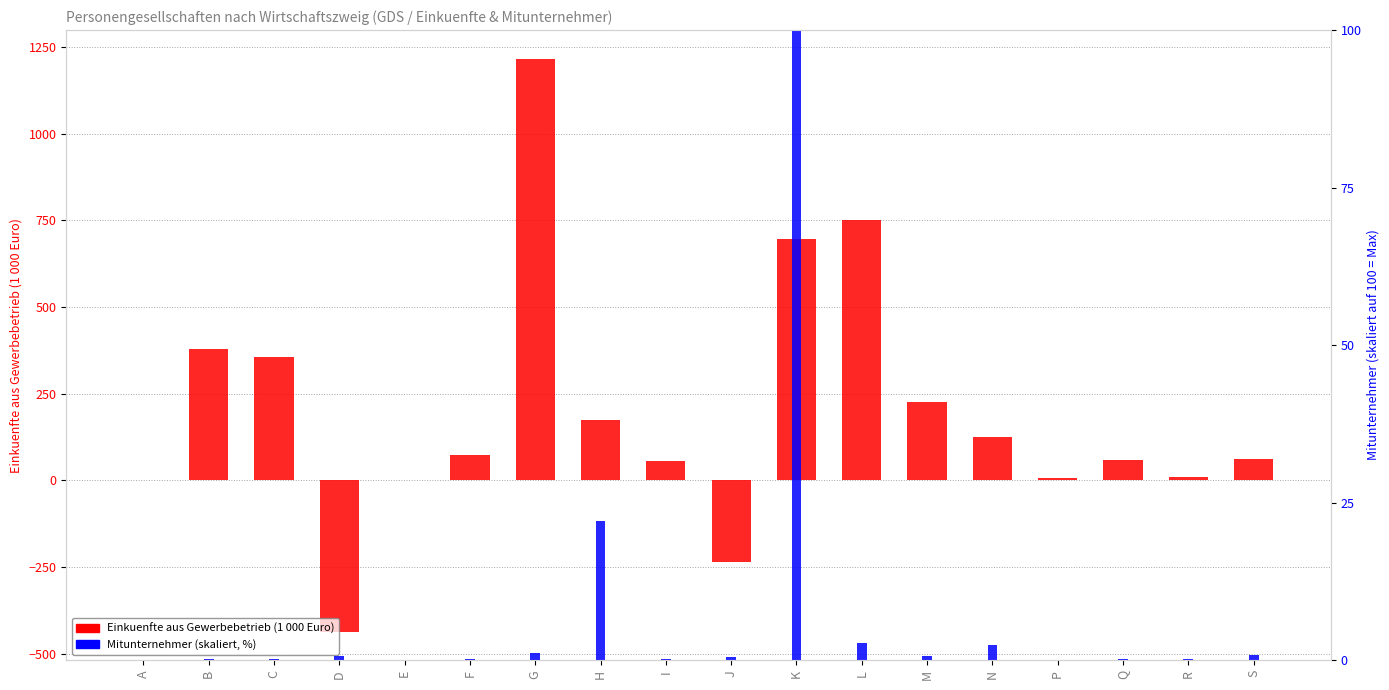

Is the value of Mitunternehmer (skaliert, %) at R greater than the value of Einkuenfte aus Gewerbebetrieb (Mio. Euro) at L?

No